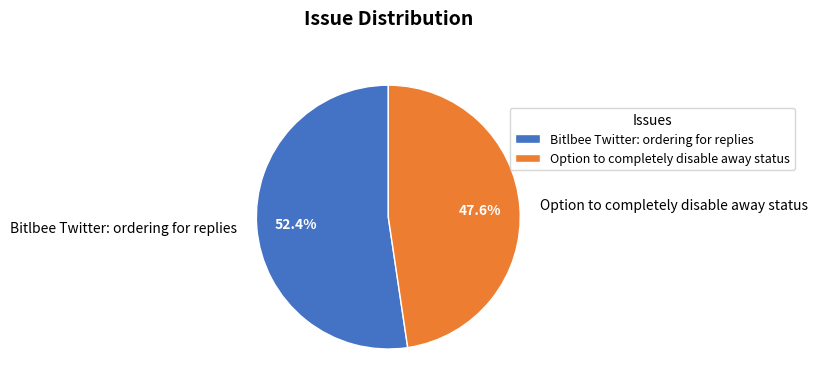

Which slice is the smallest?

Option to completely disable away status